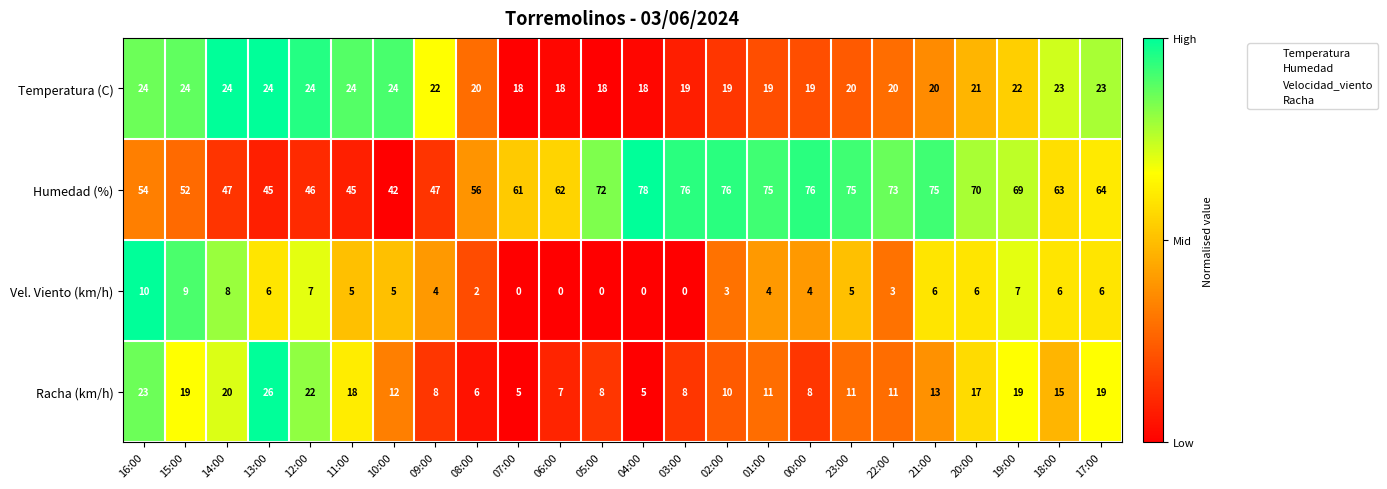

What is the difference between the Vel. Viento (km/h) values at 18:00 and 16:00?

4